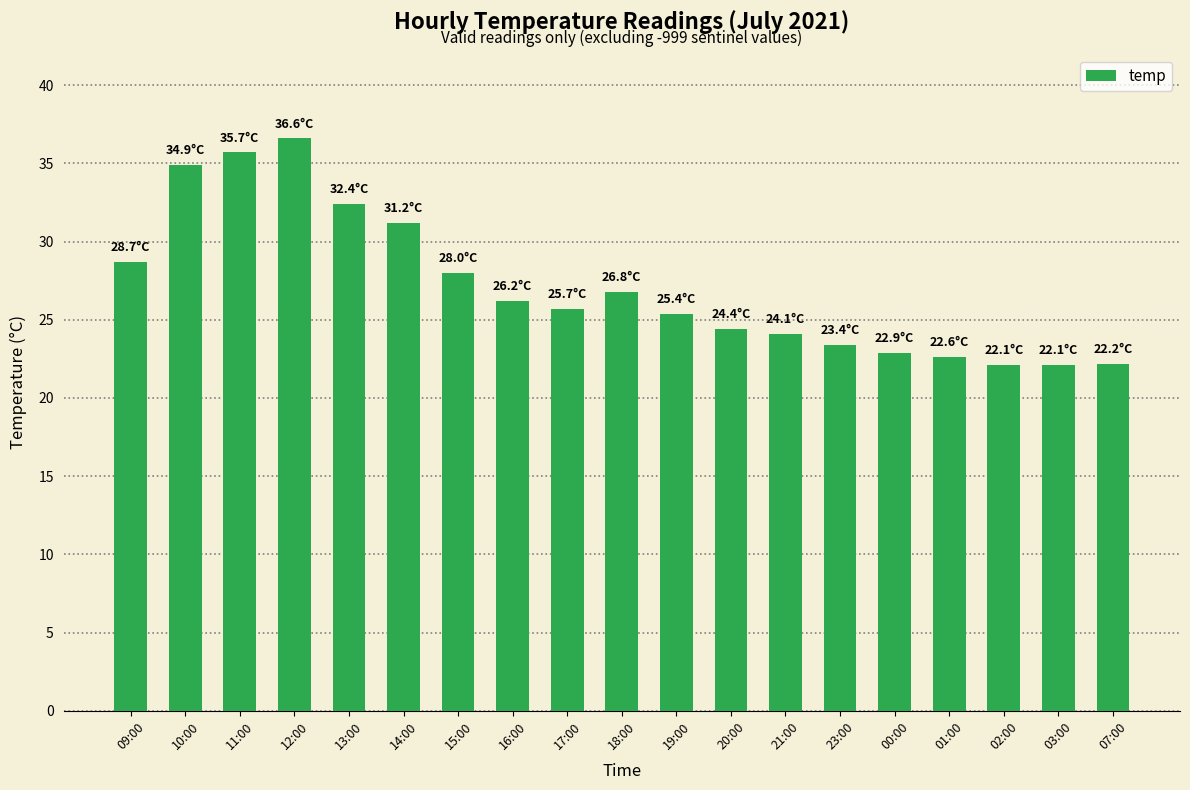

Are the bars horizontal?

No